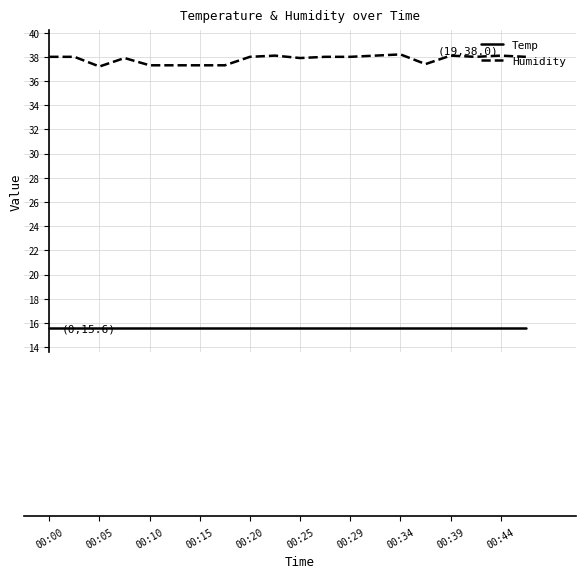

Which series has the largest range (max minus min)?

Humidity